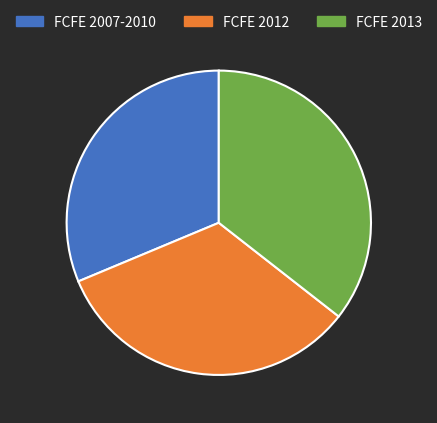

Rank the categories by value from lowest to highest.

FCFE 2007-2010, FCFE 2012, FCFE 2013